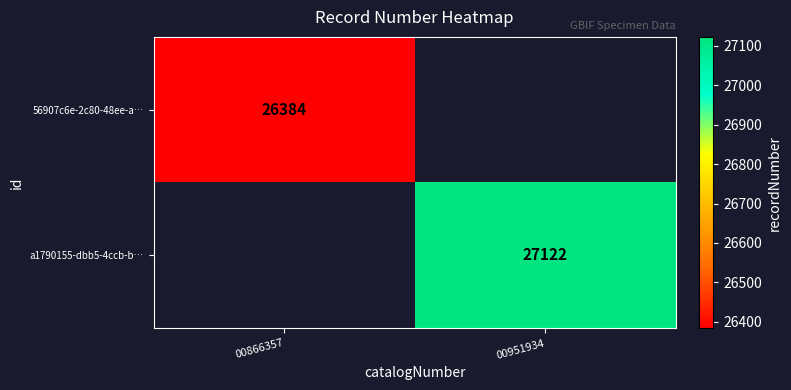

How many distinct data groups are displayed?

2